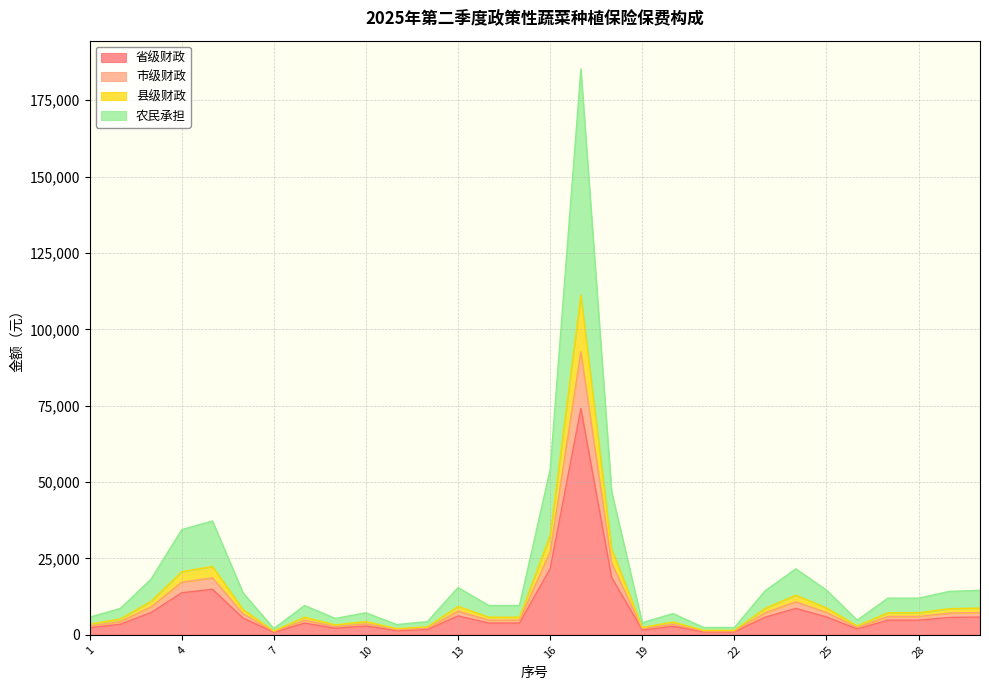

What is the spread (max minus min) of values at 1?

3456.0